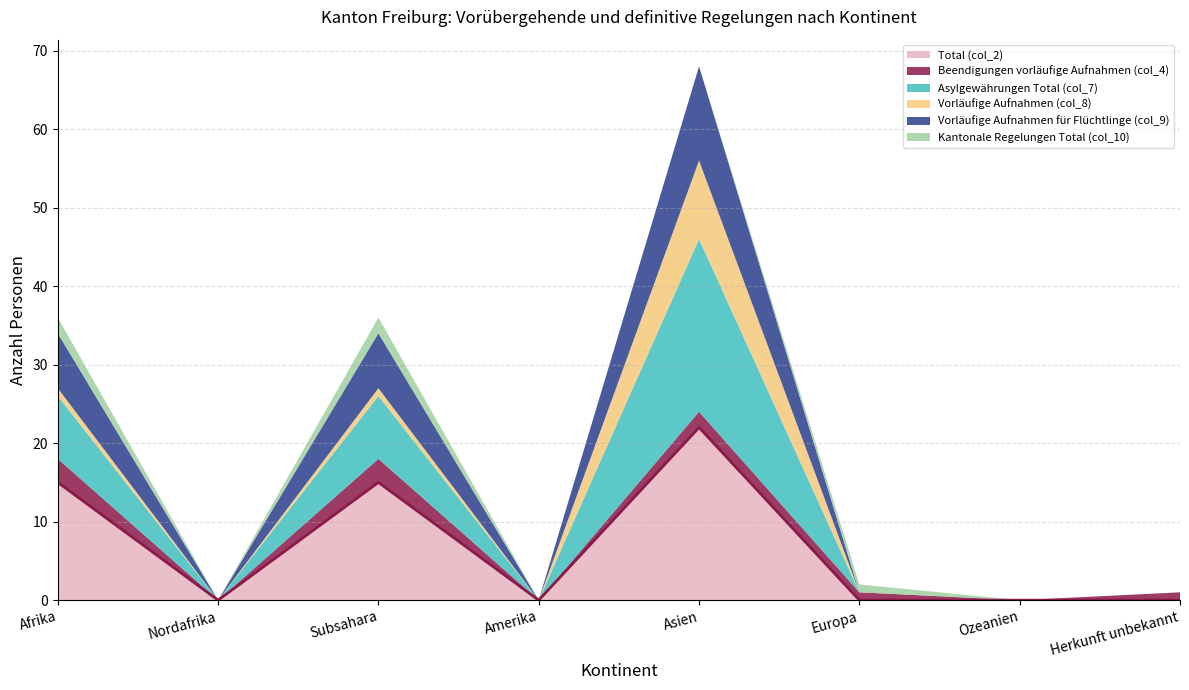

At which category is the sum across all series the highest?

Asien